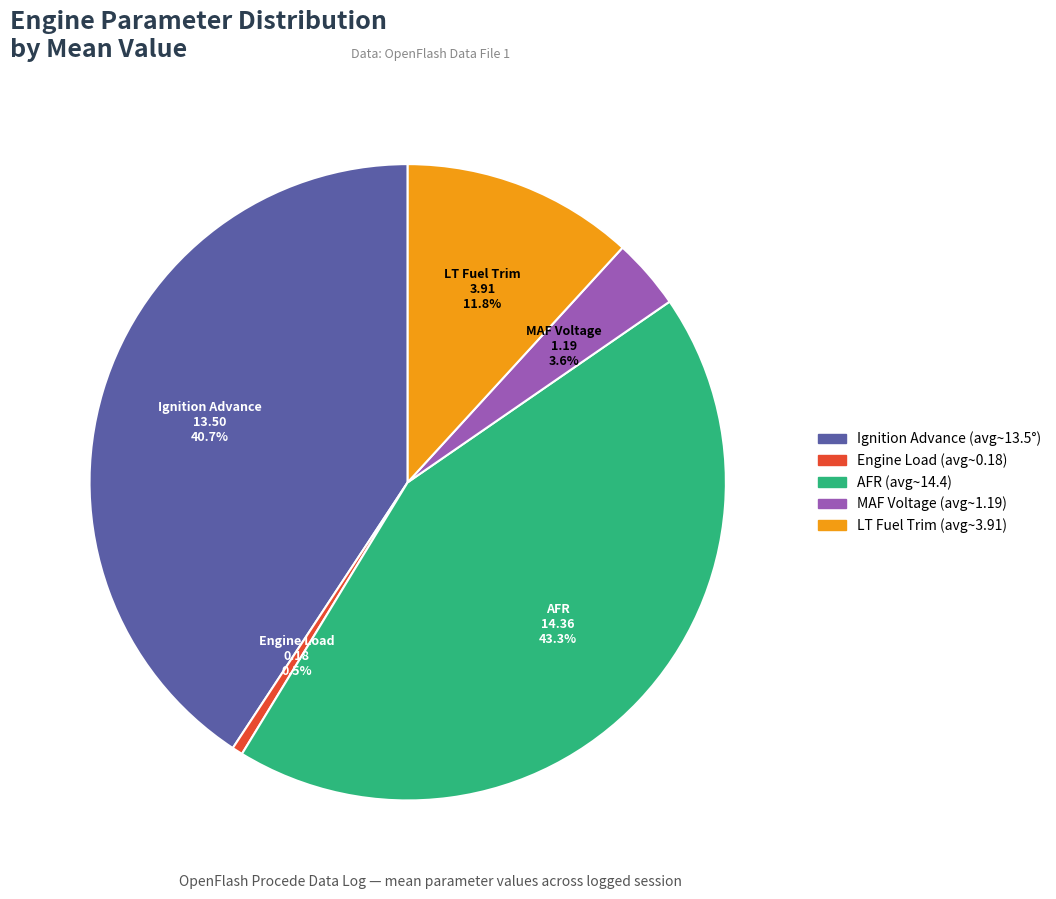

Is there a majority slice in this chart?

No